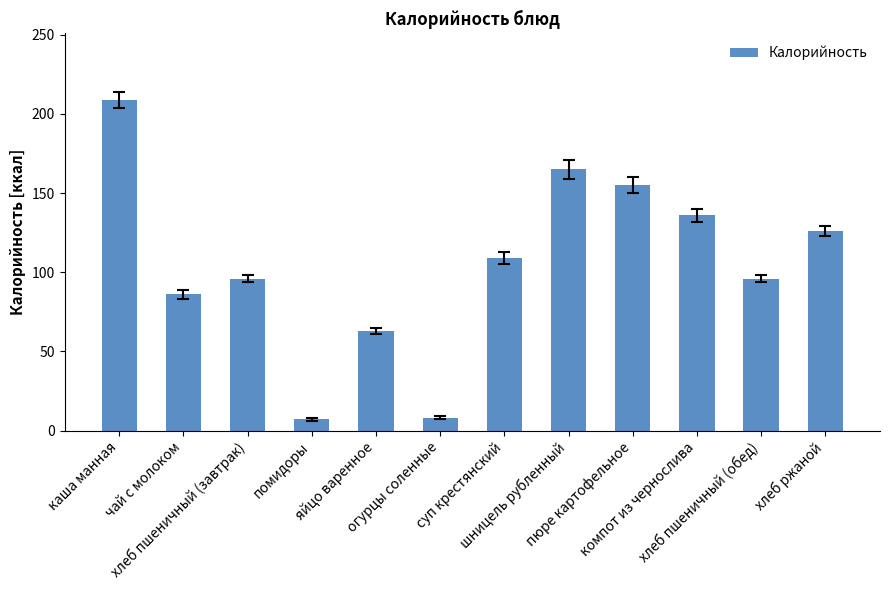

What is the maximum value shown in the chart?

209